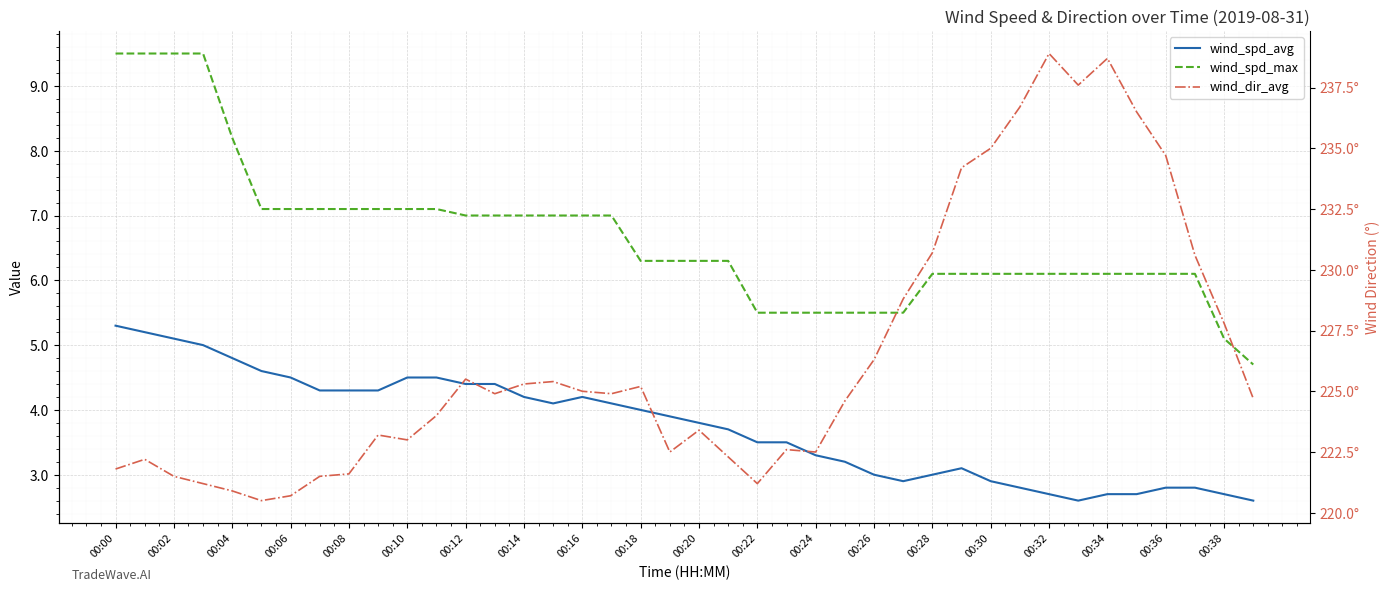

The wind_dir_avg series shows 223.0 at 00:10. True or false?

True